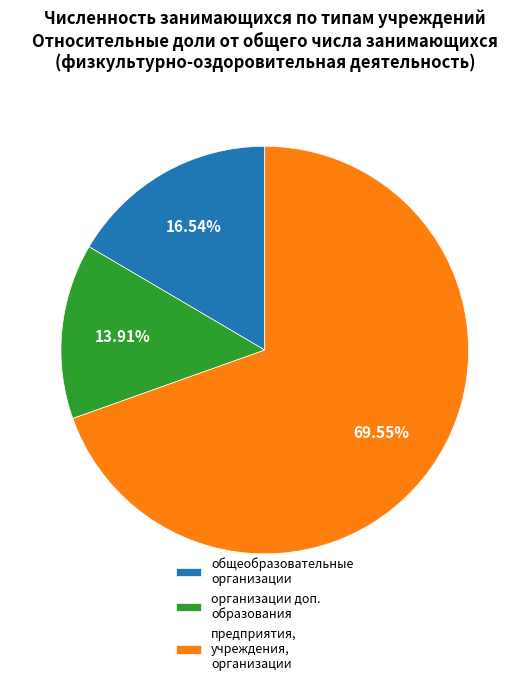

Does any single category account for the majority?

Yes